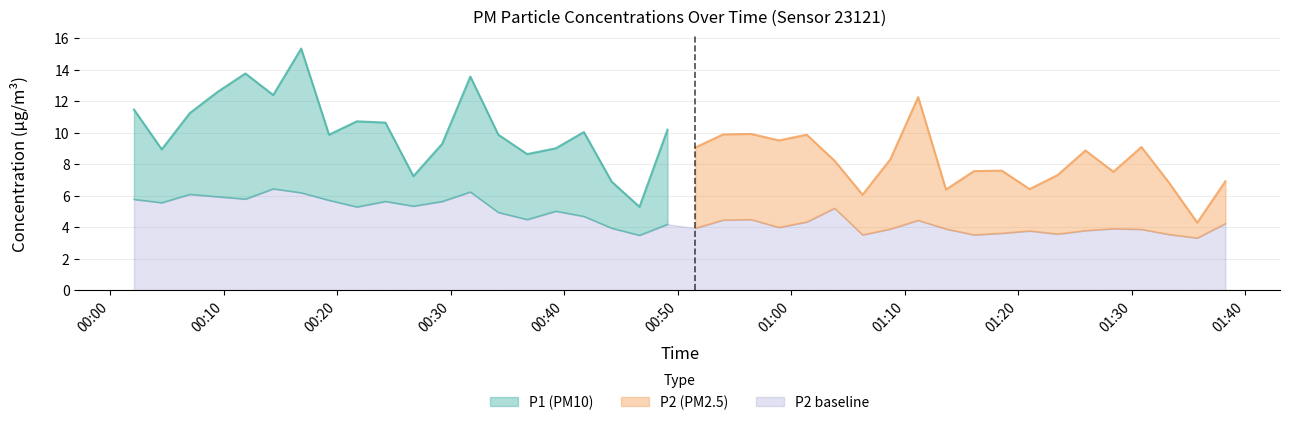

What is the value of the P2 point at the 37th from the left?

3.9